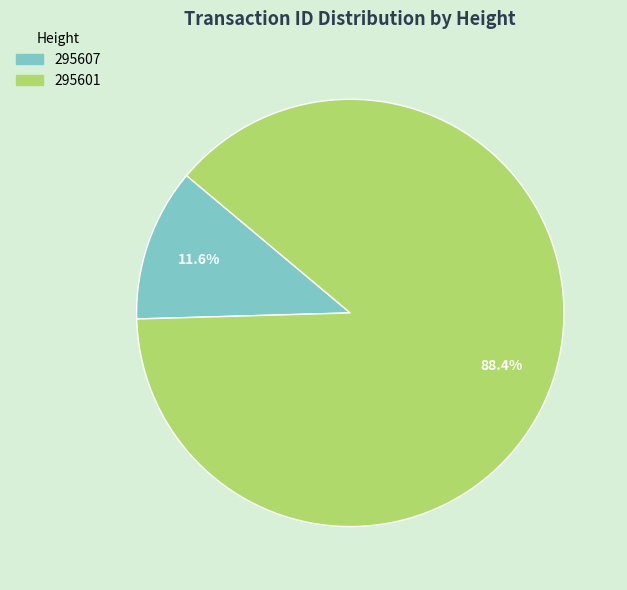

Which category has the smallest portion of the pie?

295607